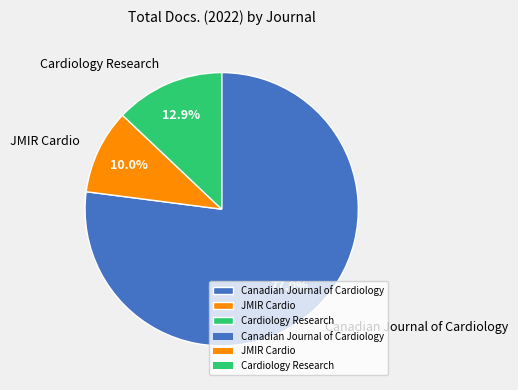

True or false: Cardiology Research accounts for 28% of the total.

False